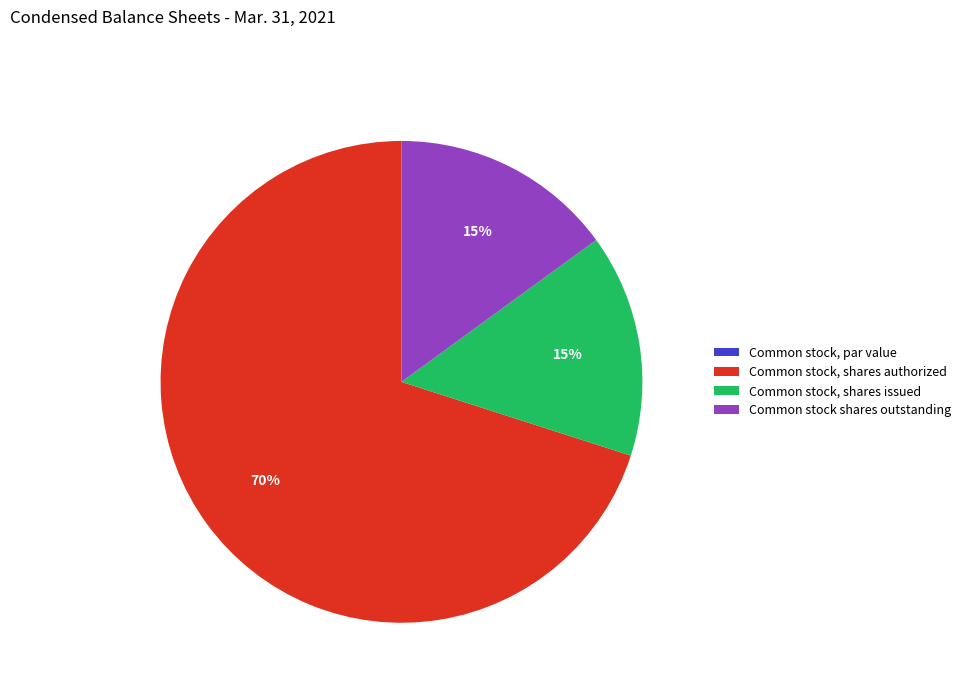

The Common stock, shares issued slice represents 1% of the pie. True or false?

False